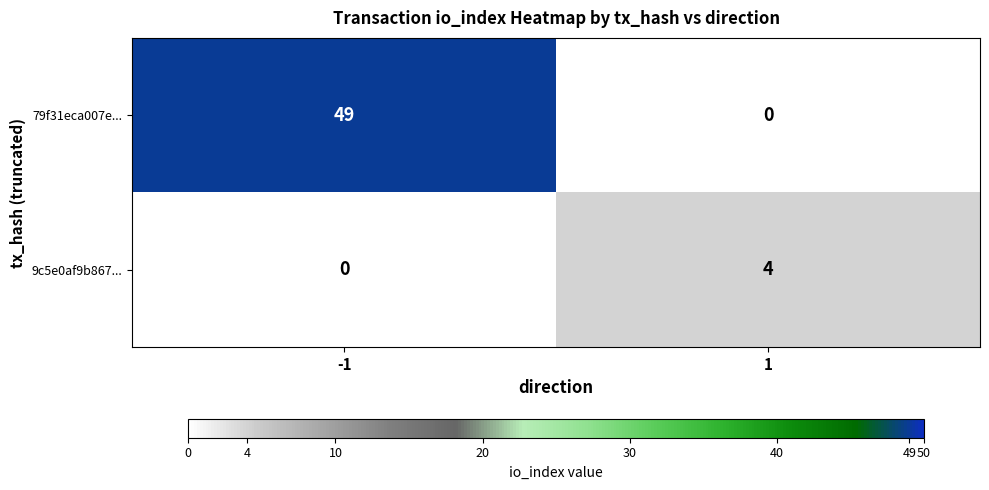

What is the sum of the 9c5e0af9b867... values at 1 and -1?

4